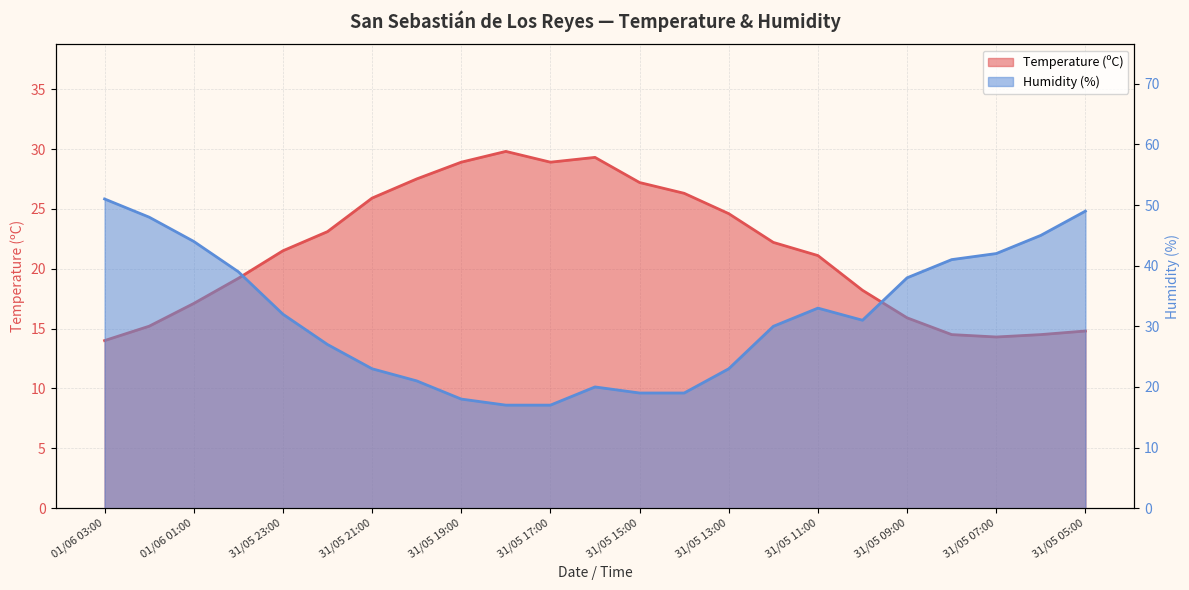

Which series has the largest total across all categories?

Humidity (%)